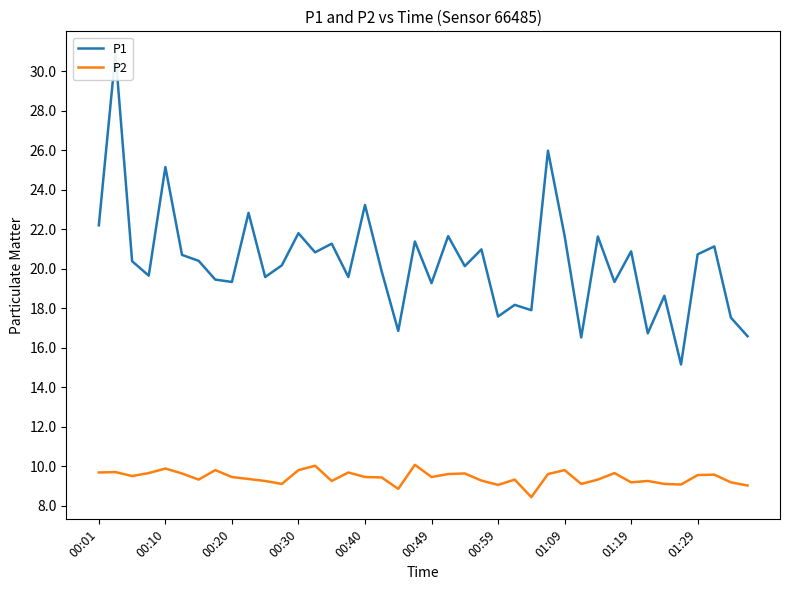

In P1, how many points are higher than both neighbors (excluding endpoints)?

15